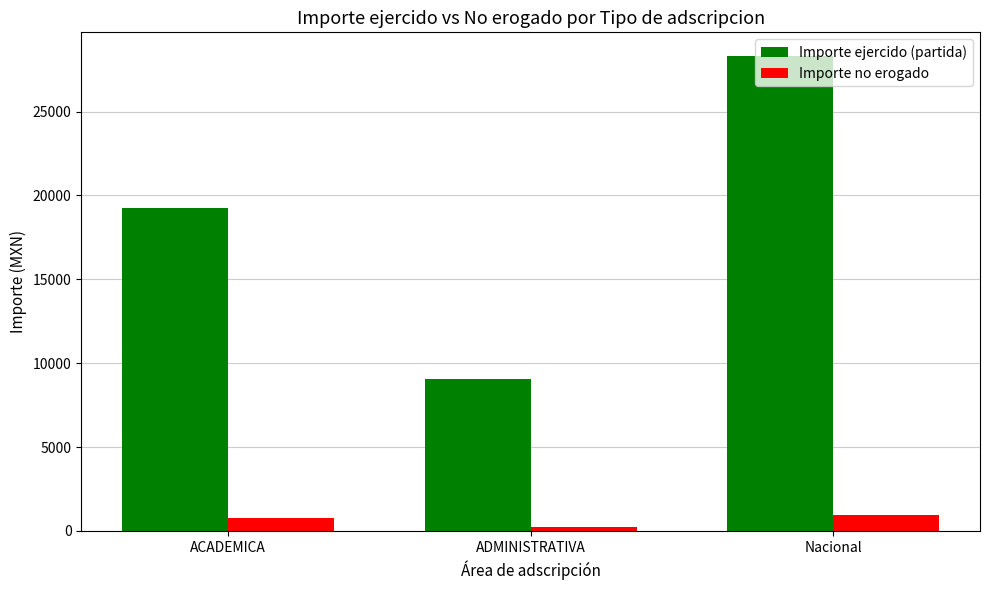

True or false: Importe no erogado has a value of 969.7 at Nacional.

True